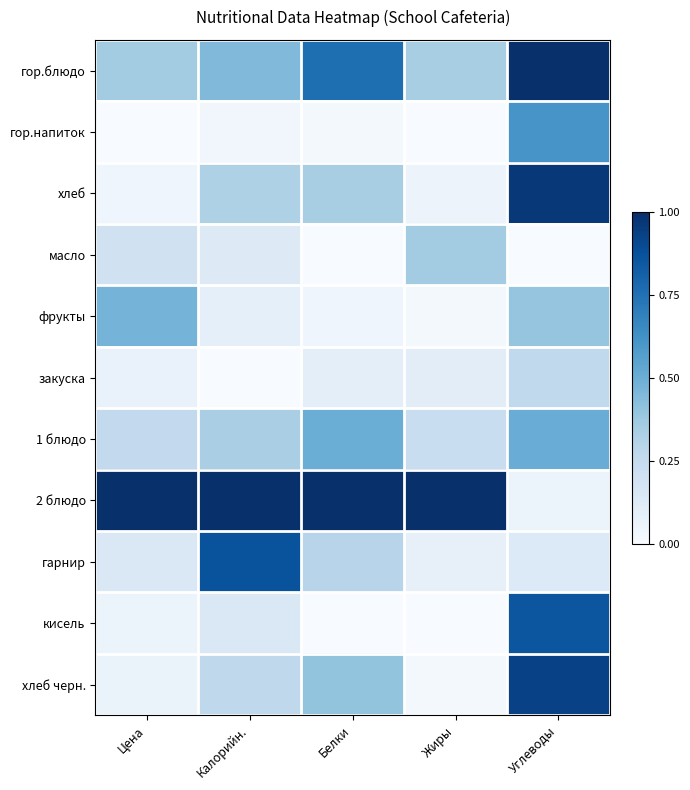

At which category is the sum across all series the highest?

Углеводы